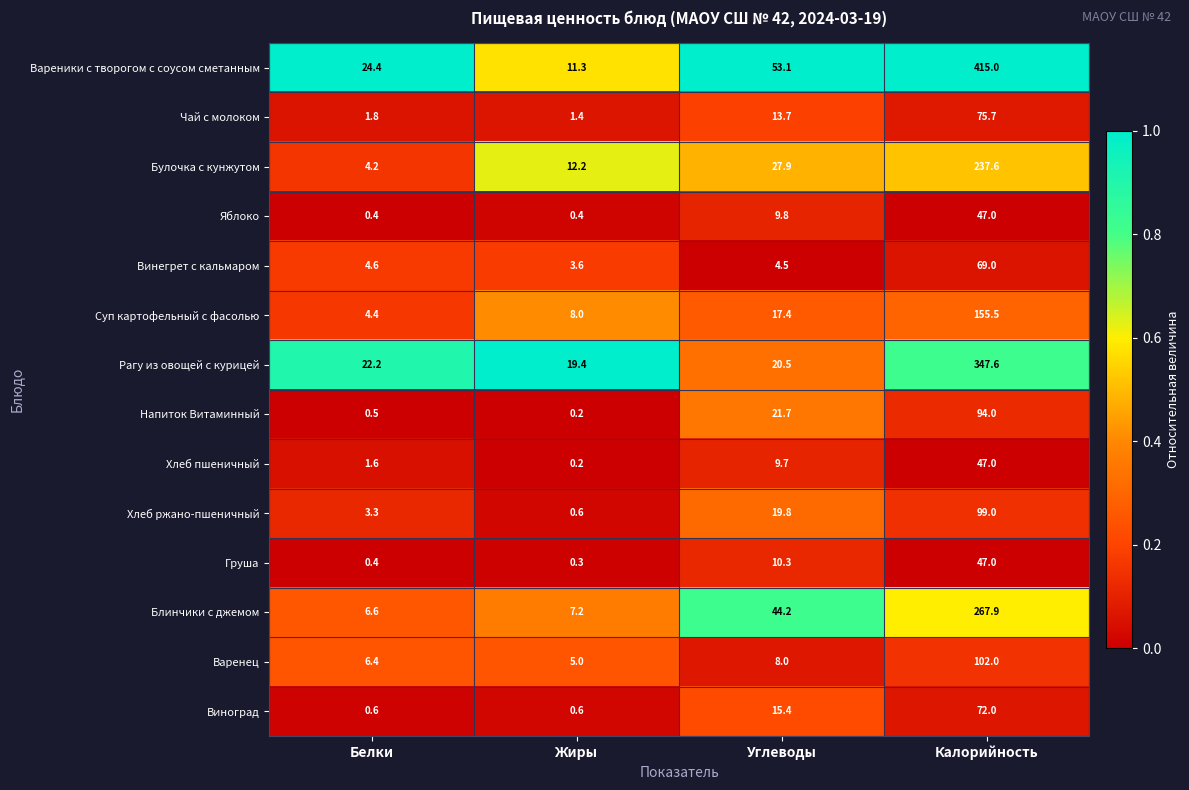

At how many categories does at least one series exceed 0?

4